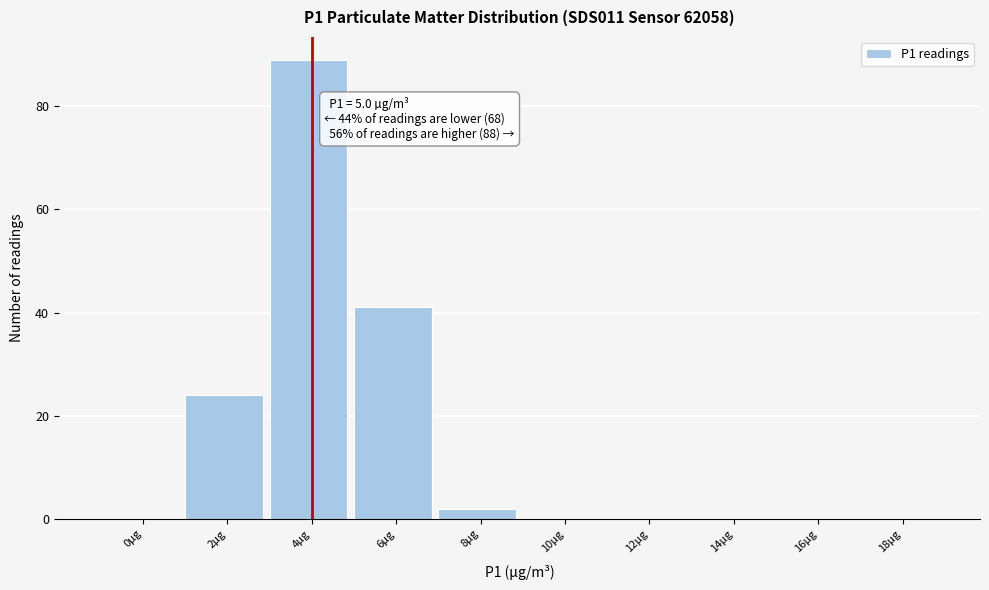

Reading left to right, transcribe all the data shown in this chart.

0µg=0	2µg=24	4µg=89	6µg=41	8µg=2	10µg=0	12µg=0	14µg=0	16µg=0	18µg=0